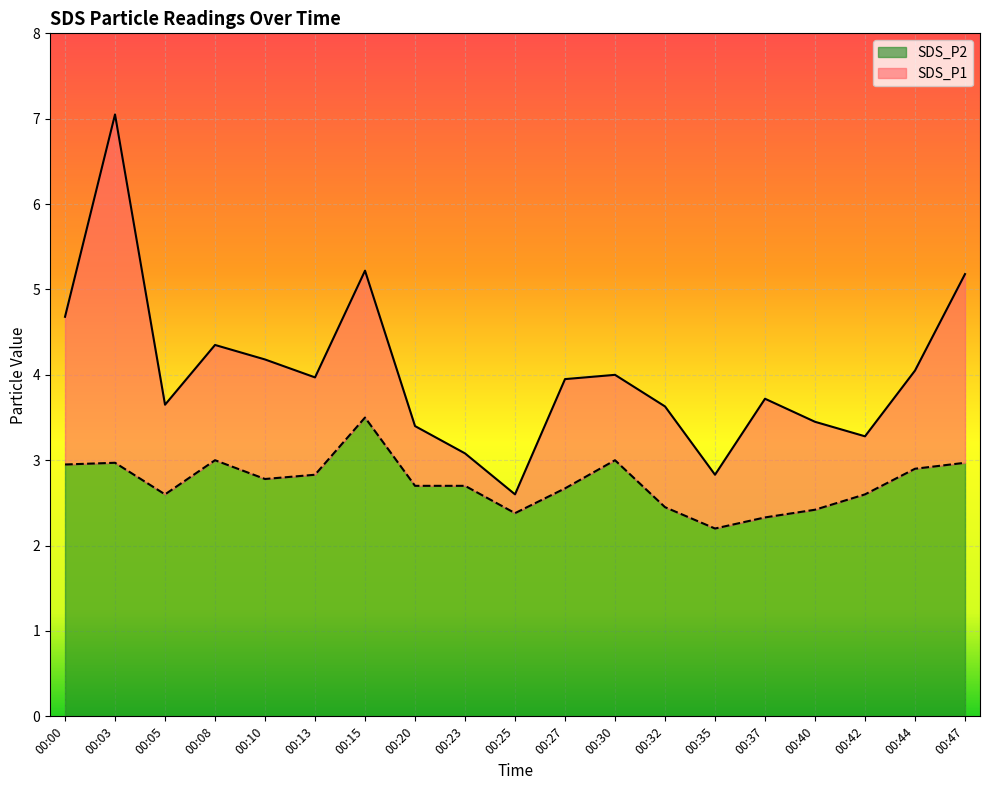

How many lines are shown in the chart?

2